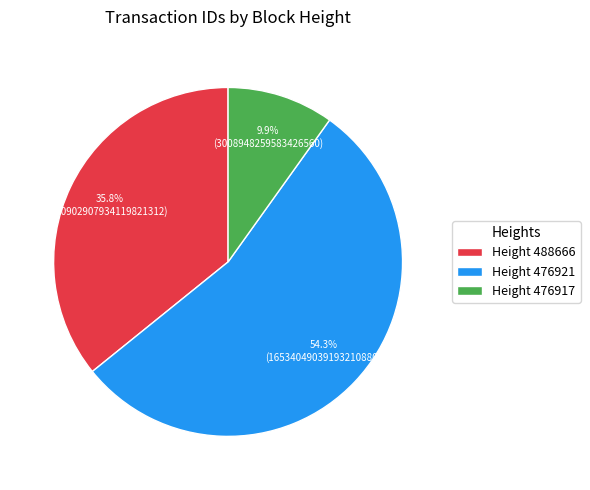

What is the ratio of the value at Height 476921 to the value at Height 476917?

5.5